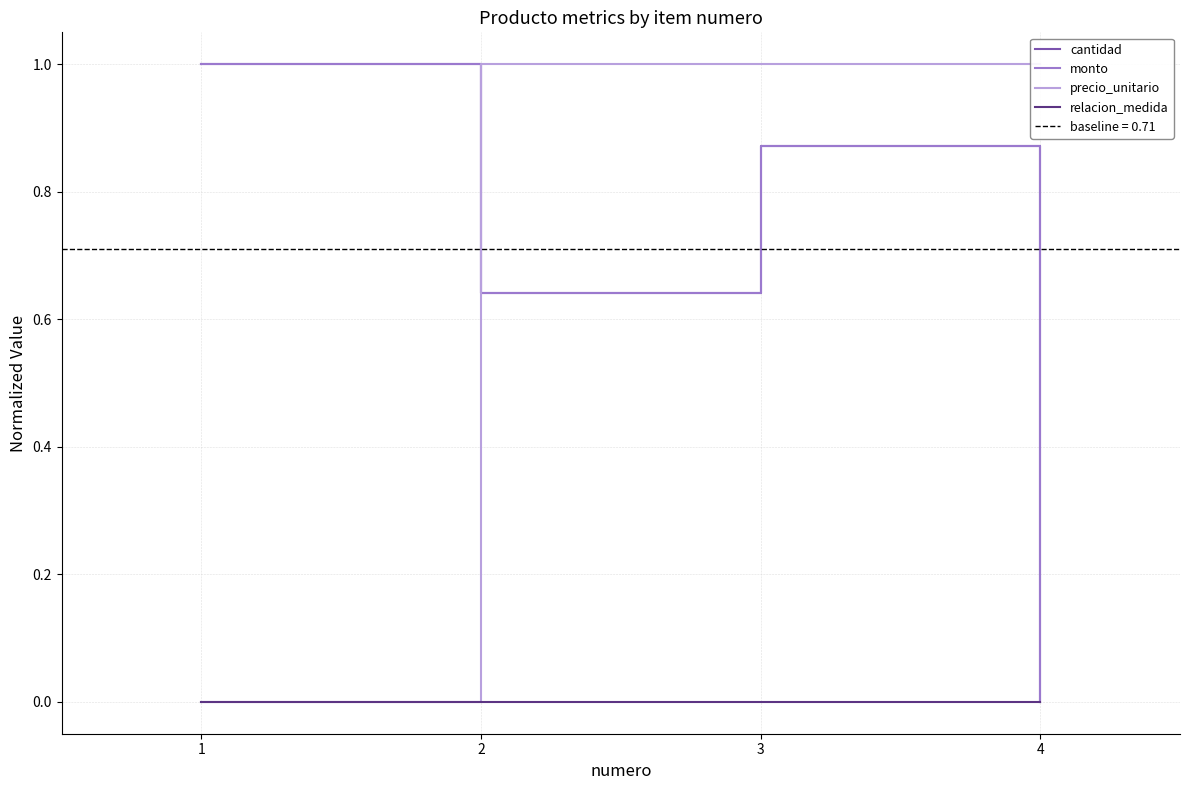

What is the value of the monto point at the 2nd from the left?

0.6